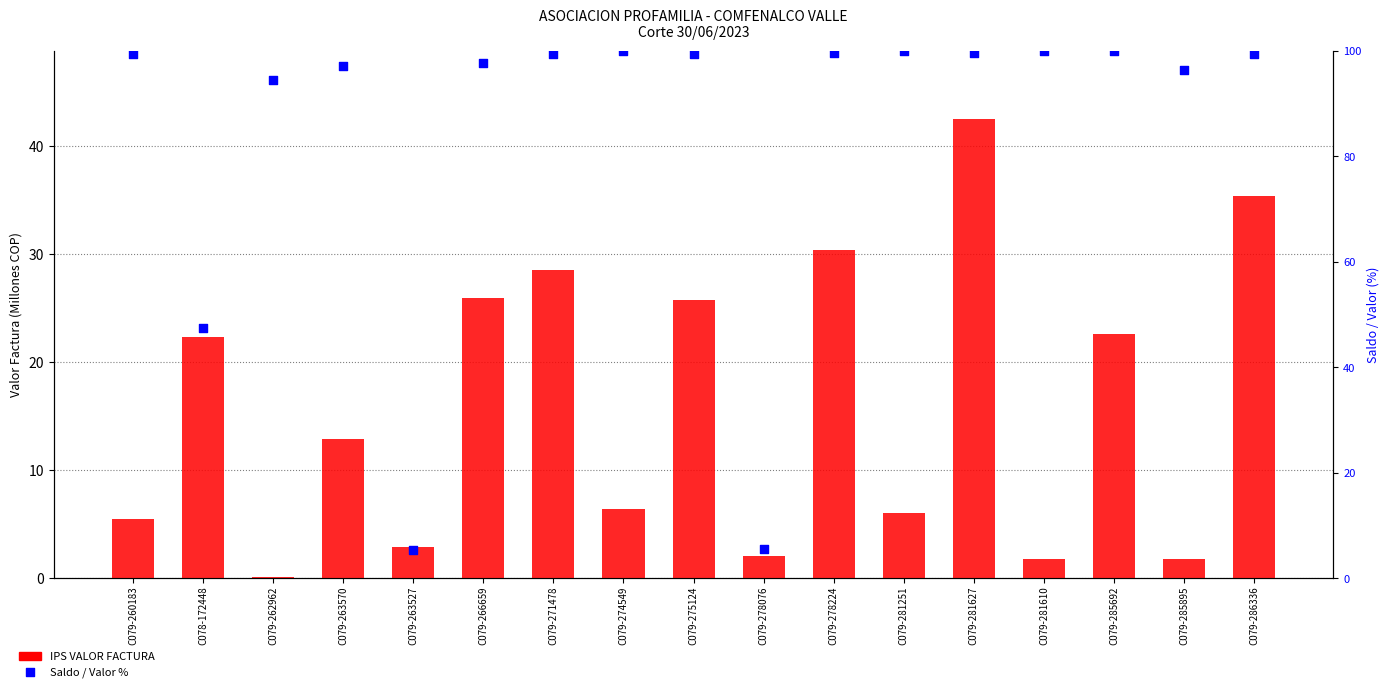

At which category is the sum across all series the highest?

C079-281627